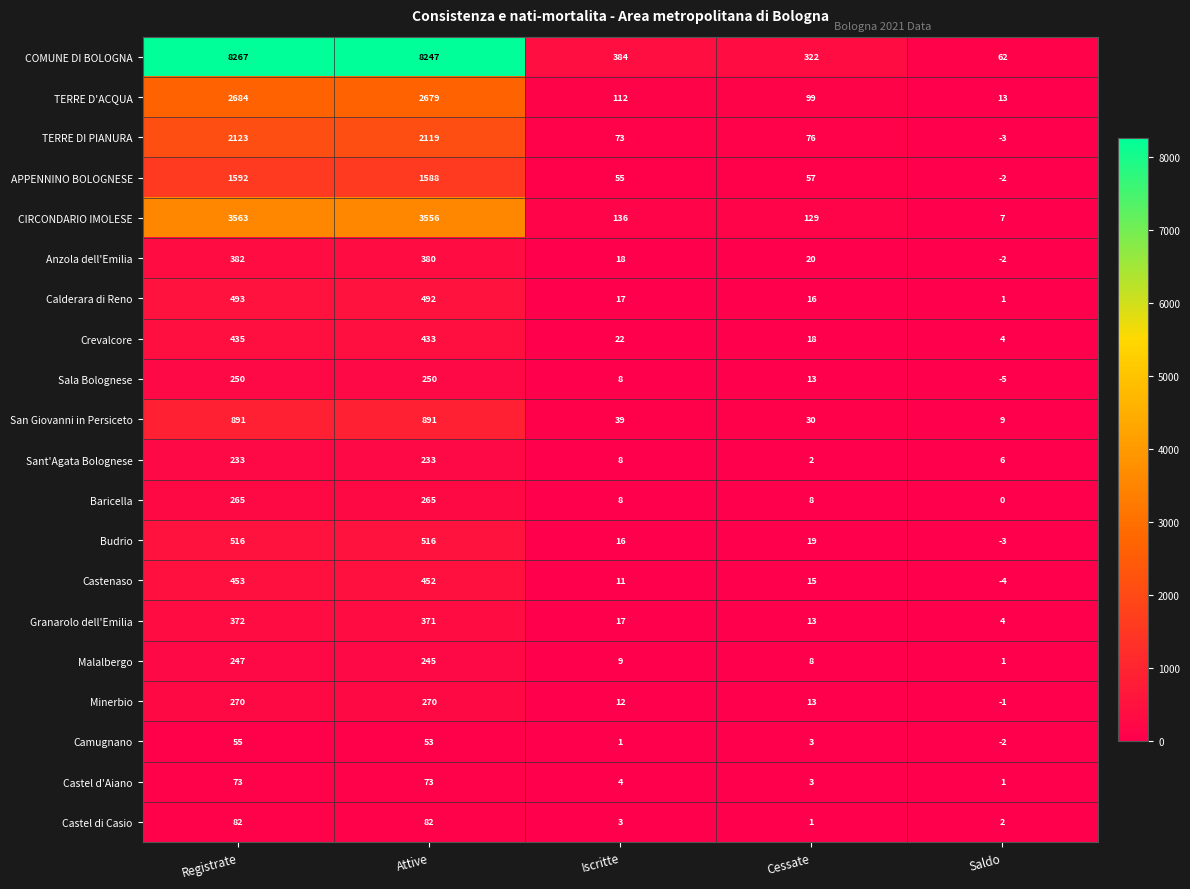

Which series has the largest total across all categories?

COMUNE DI BOLOGNA